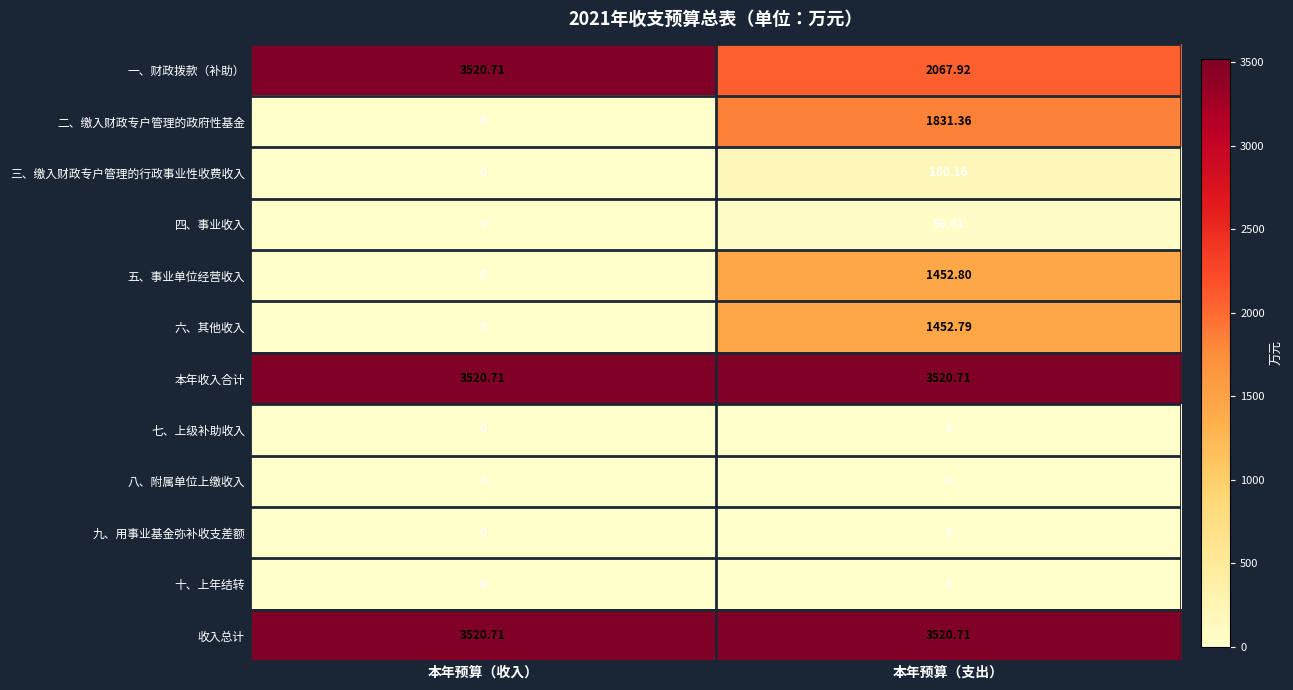

At which label is 四、事业收入 closest to 28?

本年预算（收入）